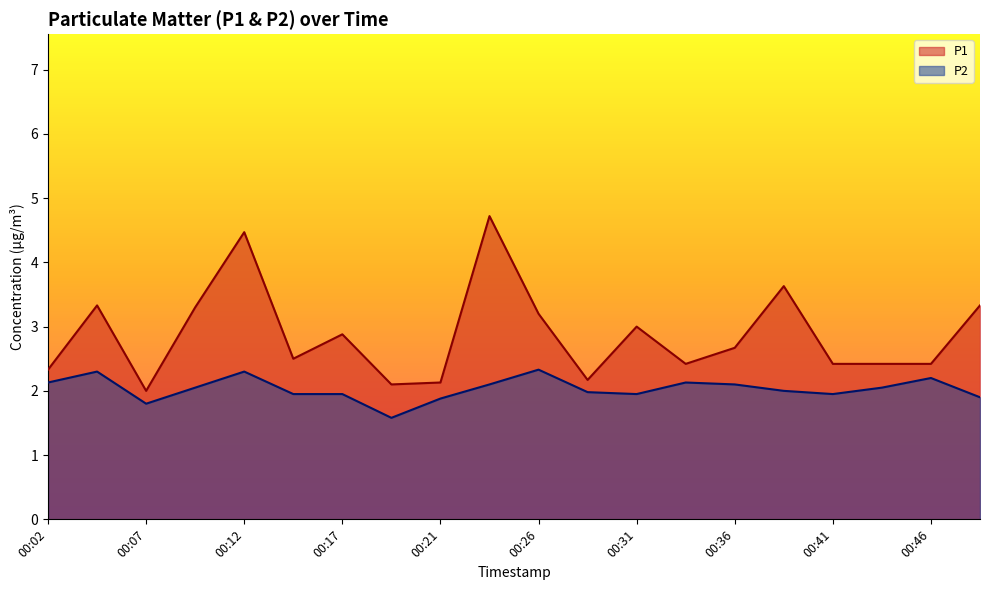

In P1, how many points are higher than both neighbors (excluding endpoints)?

6